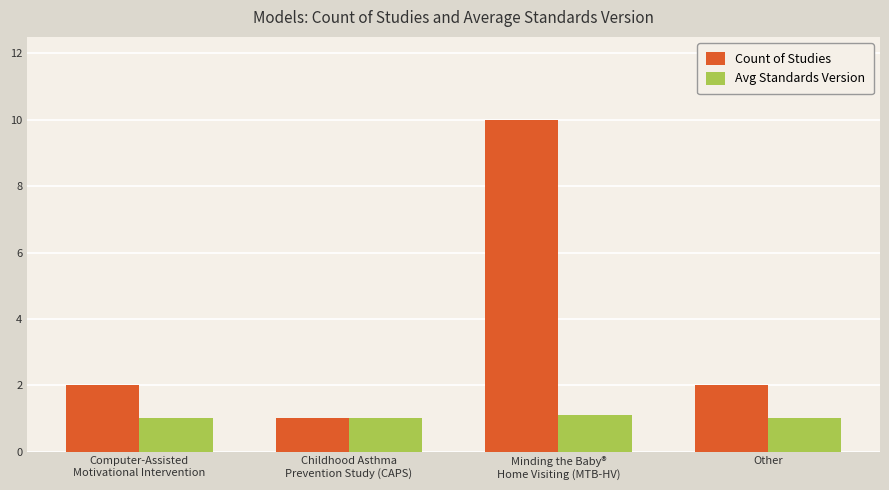

Which series has the largest total across all categories?

Count of Studies